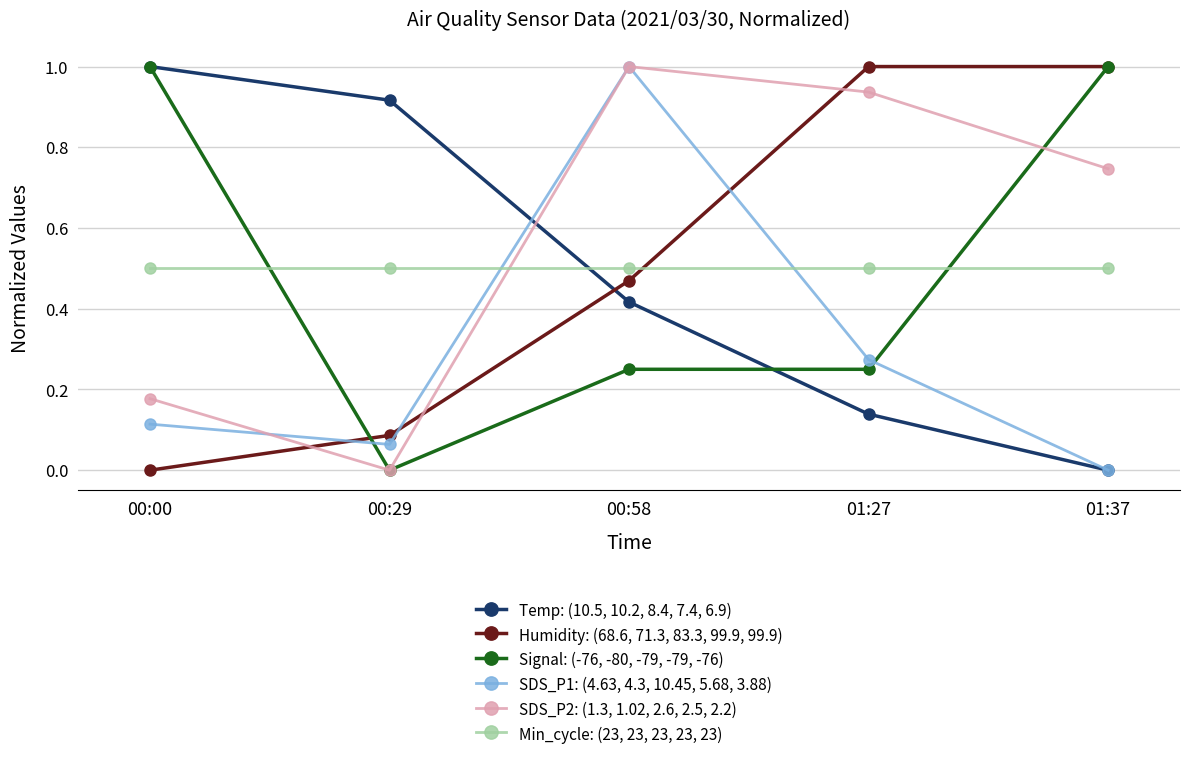

Which series has the largest total across all categories?

SDS_P2: (1.3, 1.02, 2.6, 2.5, 2.2)